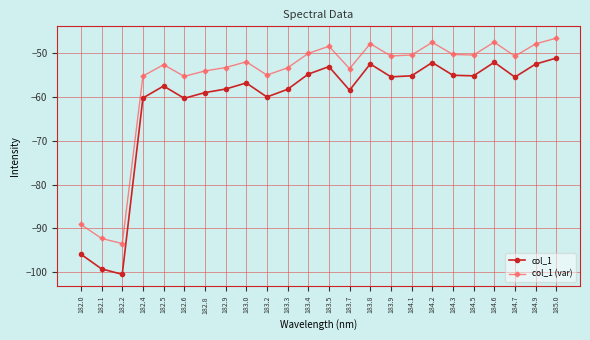

Rank the series at 184.9 from highest to lowest value.

col_1 (var), col_1